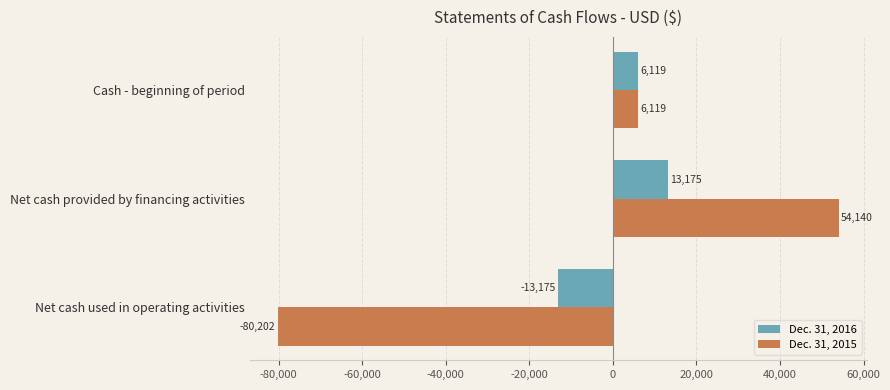

What is the sum of all Dec. 31, 2016 values?

6119